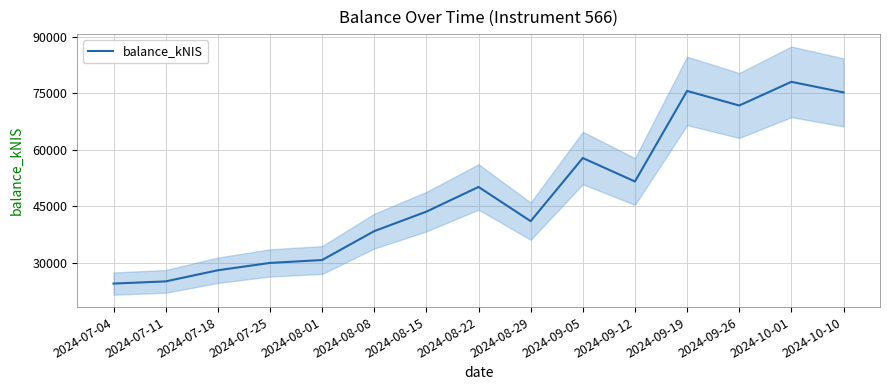

What is the minimum value shown in the chart?

24529.0